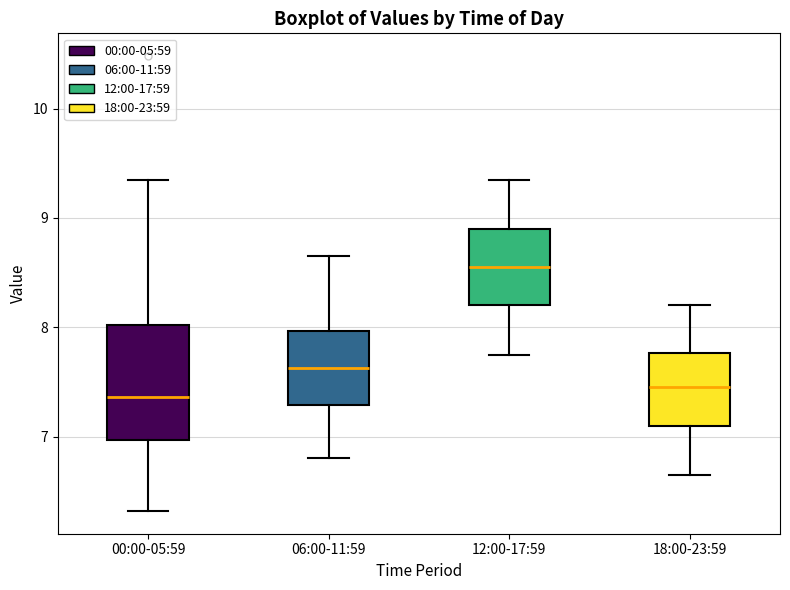

Reading left to right, transcribe this box plot: for each box, give where its median line is, the range the box spans, and where its two whiskers end, as read against the y-axis. The values are not printed on the chart, so give them approximately, as read against the axis.

00:00-05:59: median 7.4, box 7.0 to 8.0, whiskers 6.3 to 9.4
06:00-11:59: median 7.6, box 7.3 to 8.0, whiskers 6.8 to 8.7
12:00-17:59: median 8.6, box 8.2 to 8.9, whiskers 7.8 to 9.4
18:00-23:59: median 7.5, box 7.1 to 7.8, whiskers 6.7 to 8.2